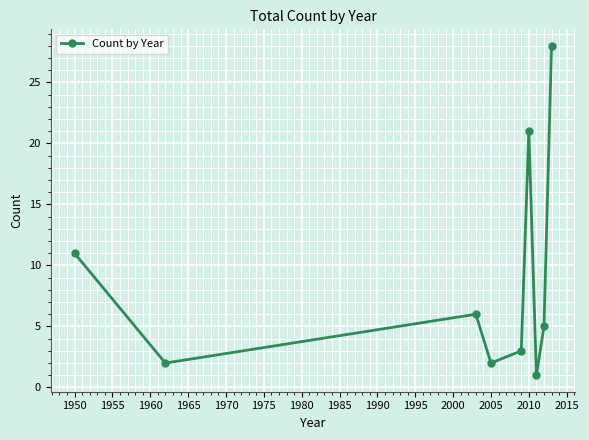

How many interior local peaks (higher than both neighbors) does the data have?

2